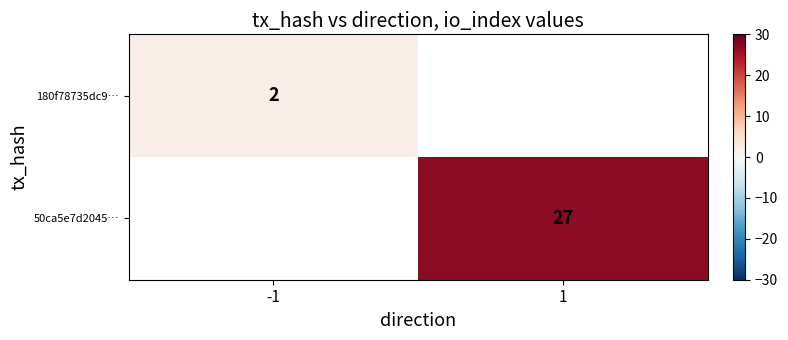

True or false: 50ca5e7d2045… has a value of 6 at 1.

False